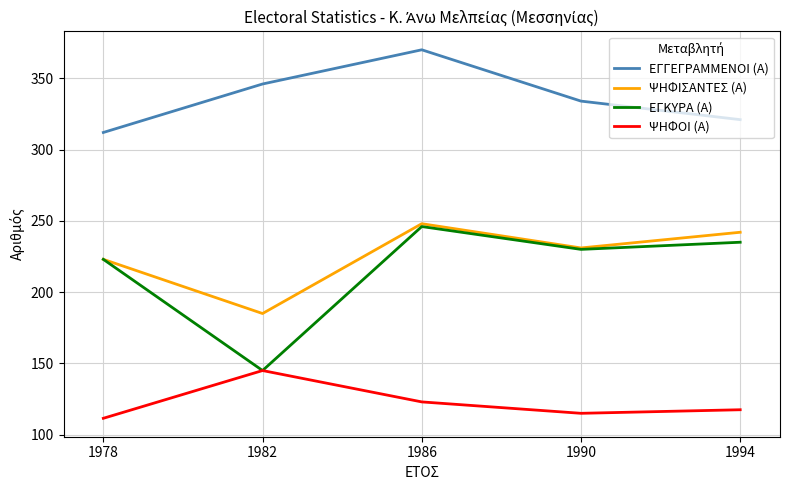

Reading left to right, list all the values displayed in this chart.

ΕΓΓΕΓΡΑΜΜΕΝΟΙ (Α): 1978=312.0	1982=346.0	1986=370.0	1990=334.0	1994=321.0
ΨΗΦΙΣΑΝΤΕΣ (Α): 1978=223.0	1982=185.0	1986=248.0	1990=231.0	1994=242.0
ΕΓΚΥΡΑ (Α): 1978=223.0	1982=145.0	1986=246.0	1990=230.0	1994=235.0
ΨΗΦΟΙ (Α): 1978=111.5	1982=145.0	1986=123.0	1990=115.0	1994=117.5